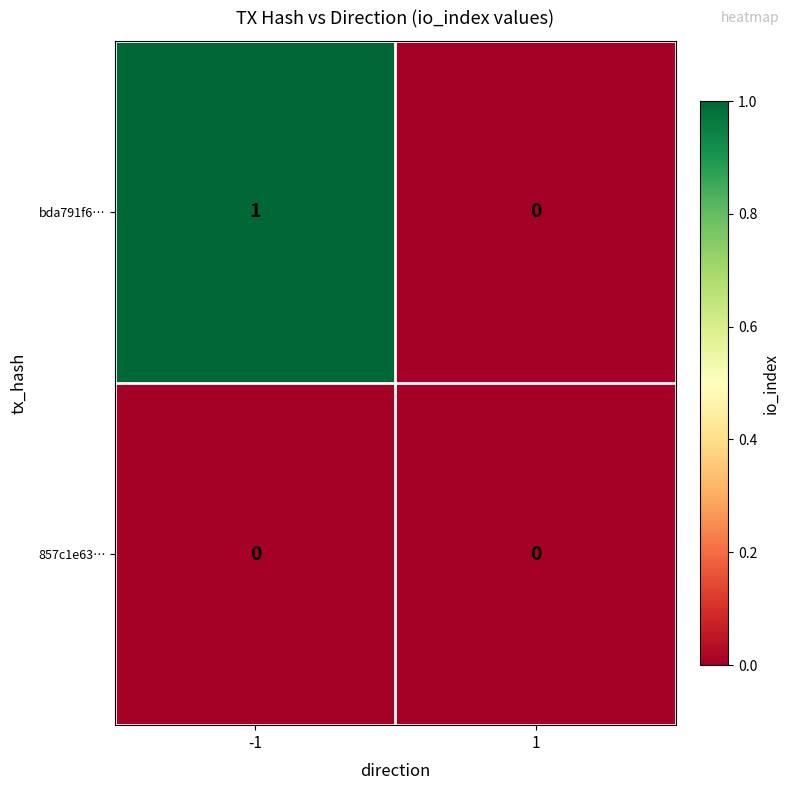

Reading left to right, transcribe all the data shown in this chart.

bda791f6…: 1	0
857c1e63…: 0	0